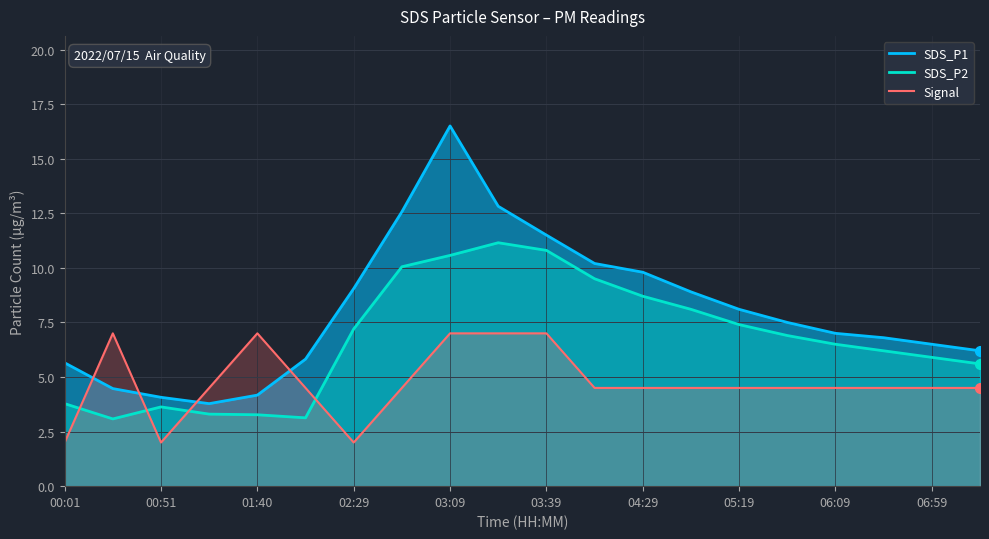

The value of SDS_P1 at 03:09 is 16.5. True or false?

True